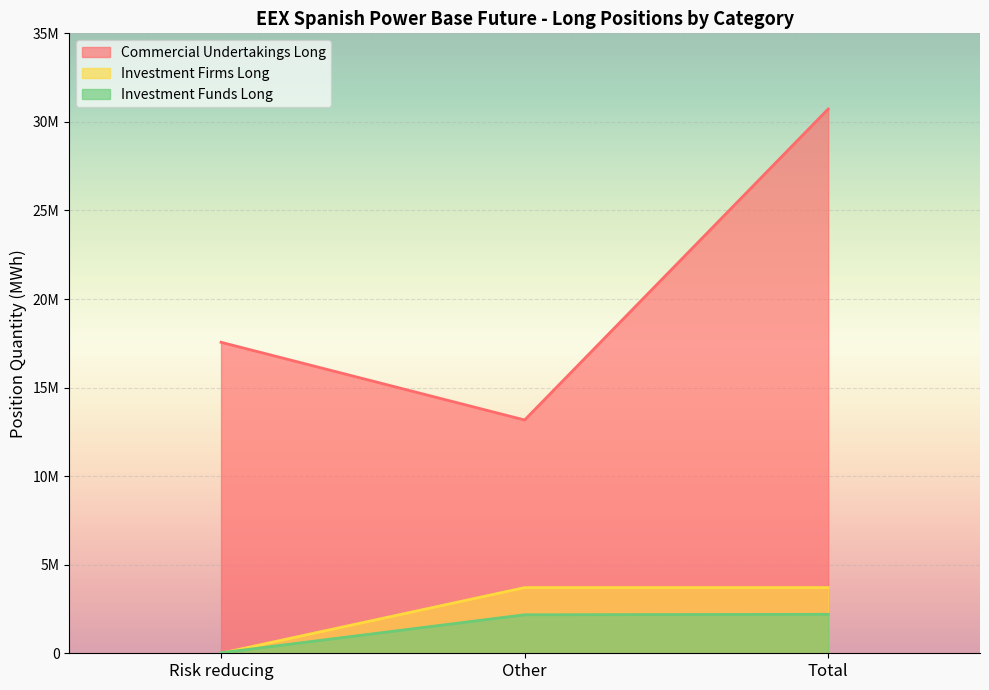

At which category does the chart reach its minimum across all series?

Risk reducing